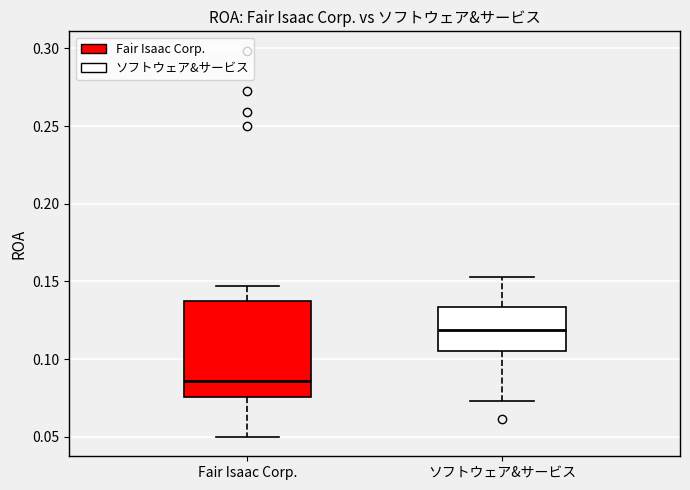

Which box's median line is the lowest?

Fair Isaac Corp.